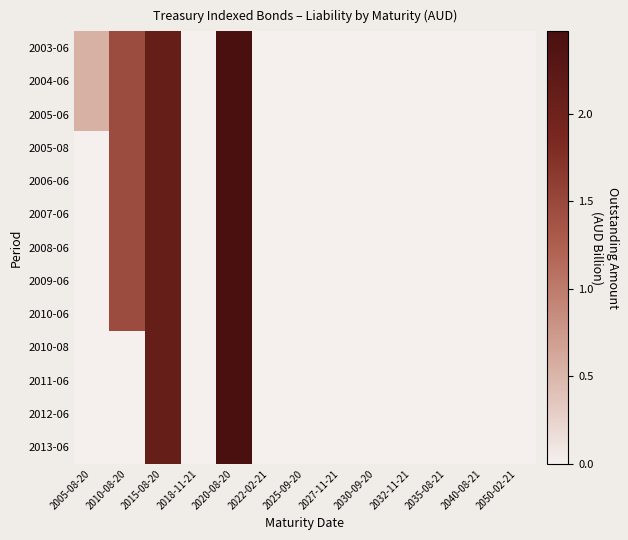

Reading right to left, list all the values displayed in this chart.

2003-06: 2050-02-21=0.0	2040-08-21=0.0	2035-08-21=0.0	2032-11-21=0.0	2030-09-20=0.0	2027-11-21=0.0	2025-09-20=0.0	2022-02-21=0.0	2020-08-20=2.5	2018-11-21=0.0	2015-08-20=2.1	2010-08-20=1.5	2005-08-20=0.5
2004-06: 2050-02-21=0.0	2040-08-21=0.0	2035-08-21=0.0	2032-11-21=0.0	2030-09-20=0.0	2027-11-21=0.0	2025-09-20=0.0	2022-02-21=0.0	2020-08-20=2.5	2018-11-21=0.0	2015-08-20=2.1	2010-08-20=1.5	2005-08-20=0.5
2005-06: 2050-02-21=0.0	2040-08-21=0.0	2035-08-21=0.0	2032-11-21=0.0	2030-09-20=0.0	2027-11-21=0.0	2025-09-20=0.0	2022-02-21=0.0	2020-08-20=2.5	2018-11-21=0.0	2015-08-20=2.1	2010-08-20=1.5	2005-08-20=0.5
2005-08: 2050-02-21=0.0	2040-08-21=0.0	2035-08-21=0.0	2032-11-21=0.0	2030-09-20=0.0	2027-11-21=0.0	2025-09-20=0.0	2022-02-21=0.0	2020-08-20=2.5	2018-11-21=0.0	2015-08-20=2.1	2010-08-20=1.5	2005-08-20=0.0
2006-06: 2050-02-21=0.0	2040-08-21=0.0	2035-08-21=0.0	2032-11-21=0.0	2030-09-20=0.0	2027-11-21=0.0	2025-09-20=0.0	2022-02-21=0.0	2020-08-20=2.5	2018-11-21=0.0	2015-08-20=2.1	2010-08-20=1.5	2005-08-20=0.0
2007-06: 2050-02-21=0.0	2040-08-21=0.0	2035-08-21=0.0	2032-11-21=0.0	2030-09-20=0.0	2027-11-21=0.0	2025-09-20=0.0	2022-02-21=0.0	2020-08-20=2.5	2018-11-21=0.0	2015-08-20=2.1	2010-08-20=1.5	2005-08-20=0.0
2008-06: 2050-02-21=0.0	2040-08-21=0.0	2035-08-21=0.0	2032-11-21=0.0	2030-09-20=0.0	2027-11-21=0.0	2025-09-20=0.0	2022-02-21=0.0	2020-08-20=2.5	2018-11-21=0.0	2015-08-20=2.1	2010-08-20=1.5	2005-08-20=0.0
2009-06: 2050-02-21=0.0	2040-08-21=0.0	2035-08-21=0.0	2032-11-21=0.0	2030-09-20=0.0	2027-11-21=0.0	2025-09-20=0.0	2022-02-21=0.0	2020-08-20=2.5	2018-11-21=0.0	2015-08-20=2.1	2010-08-20=1.5	2005-08-20=0.0
2010-06: 2050-02-21=0.0	2040-08-21=0.0	2035-08-21=0.0	2032-11-21=0.0	2030-09-20=0.0	2027-11-21=0.0	2025-09-20=0.0	2022-02-21=0.0	2020-08-20=2.5	2018-11-21=0.0	2015-08-20=2.1	2010-08-20=1.5	2005-08-20=0.0
2010-08: 2050-02-21=0.0	2040-08-21=0.0	2035-08-21=0.0	2032-11-21=0.0	2030-09-20=0.0	2027-11-21=0.0	2025-09-20=0.0	2022-02-21=0.0	2020-08-20=2.5	2018-11-21=0.0	2015-08-20=2.1	2010-08-20=0.0	2005-08-20=0.0
2011-06: 2050-02-21=0.0	2040-08-21=0.0	2035-08-21=0.0	2032-11-21=0.0	2030-09-20=0.0	2027-11-21=0.0	2025-09-20=0.0	2022-02-21=0.0	2020-08-20=2.5	2018-11-21=0.0	2015-08-20=2.1	2010-08-20=0.0	2005-08-20=0.0
2012-06: 2050-02-21=0.0	2040-08-21=0.0	2035-08-21=0.0	2032-11-21=0.0	2030-09-20=0.0	2027-11-21=0.0	2025-09-20=0.0	2022-02-21=0.0	2020-08-20=2.5	2018-11-21=0.0	2015-08-20=2.1	2010-08-20=0.0	2005-08-20=0.0
2013-06: 2050-02-21=0.0	2040-08-21=0.0	2035-08-21=0.0	2032-11-21=0.0	2030-09-20=0.0	2027-11-21=0.0	2025-09-20=0.0	2022-02-21=0.0	2020-08-20=2.5	2018-11-21=0.0	2015-08-20=2.1	2010-08-20=0.0	2005-08-20=0.0